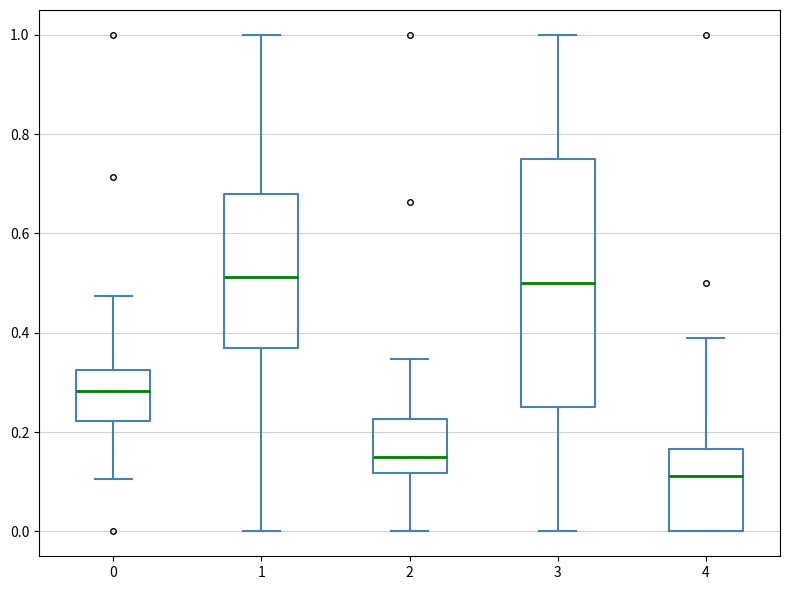

Which box is the tallest, from its lower edge to its upper edge?

3